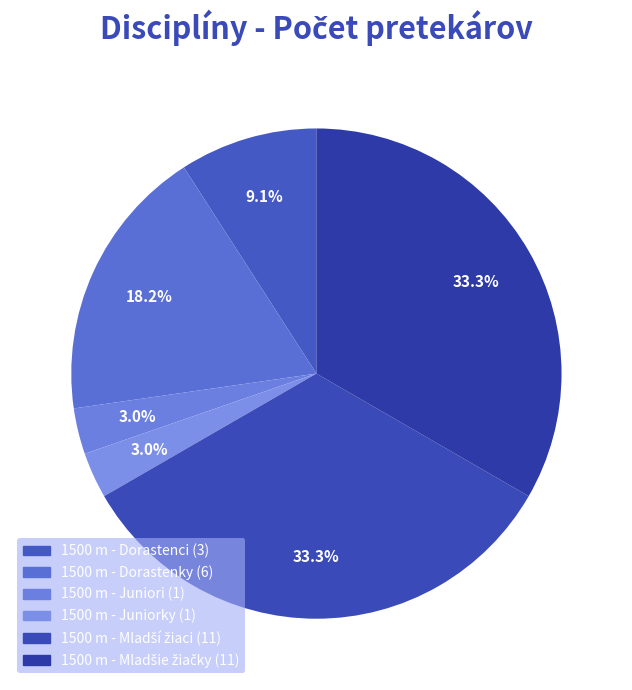

How many slices are in this pie chart?

6